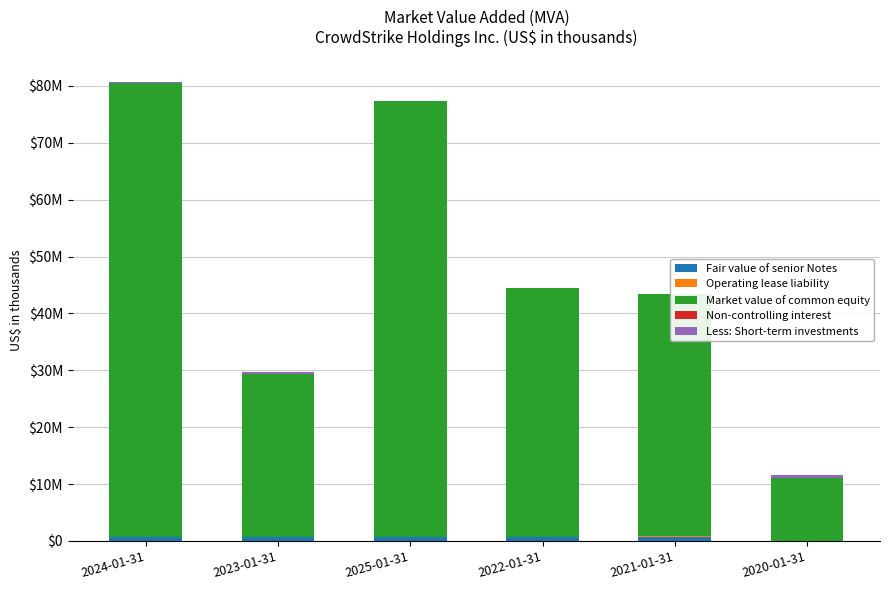

How many values in the Market value of common equity series exceed 43767432?

2